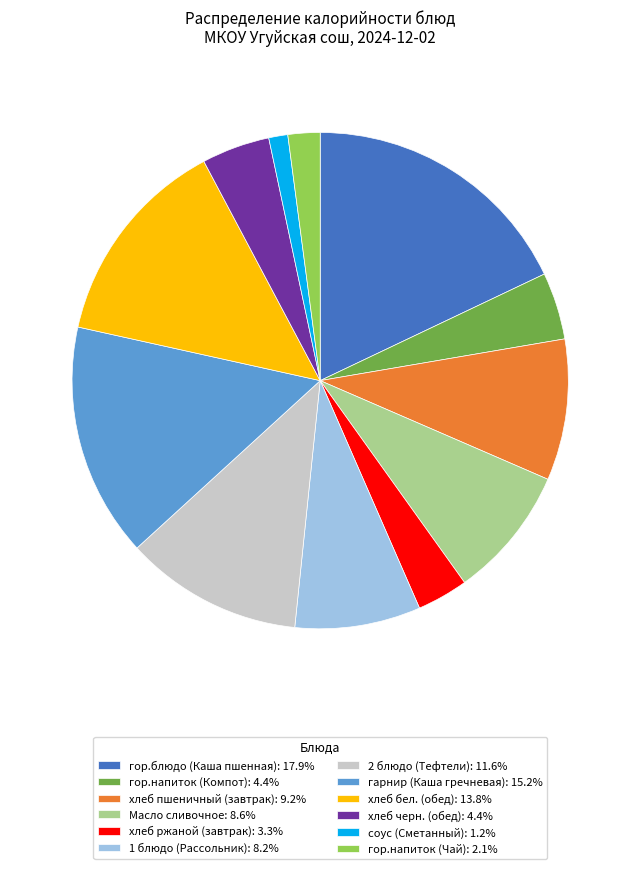

Approximately how many times larger is the value at хлеб пшеничный (завтрак): 9.2% compared to соус (Сметанный): 1.2%?

7.4